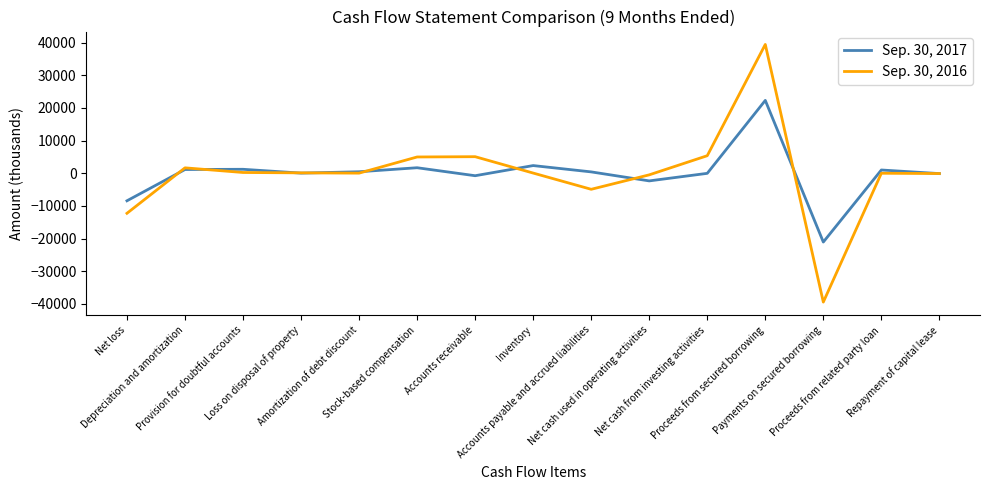

At which category is the sum across all series the highest?

Proceeds from secured borrowing